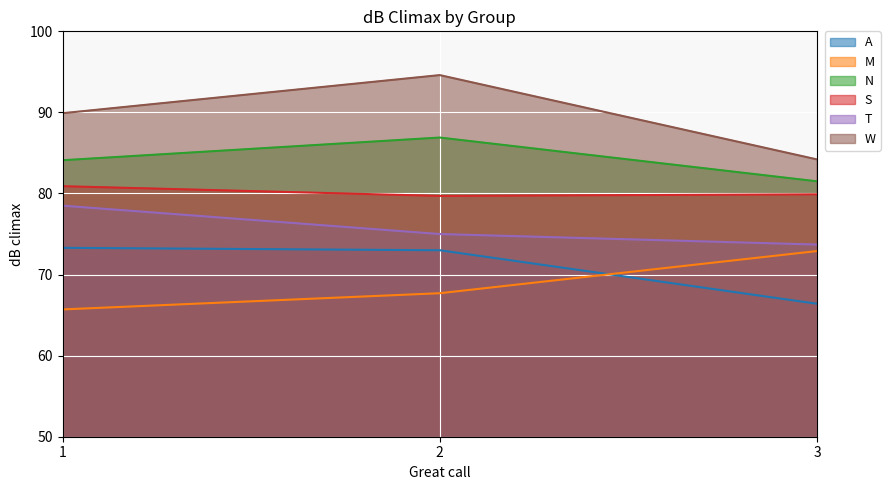

Does the chart display data point markers on the line(s)?

No